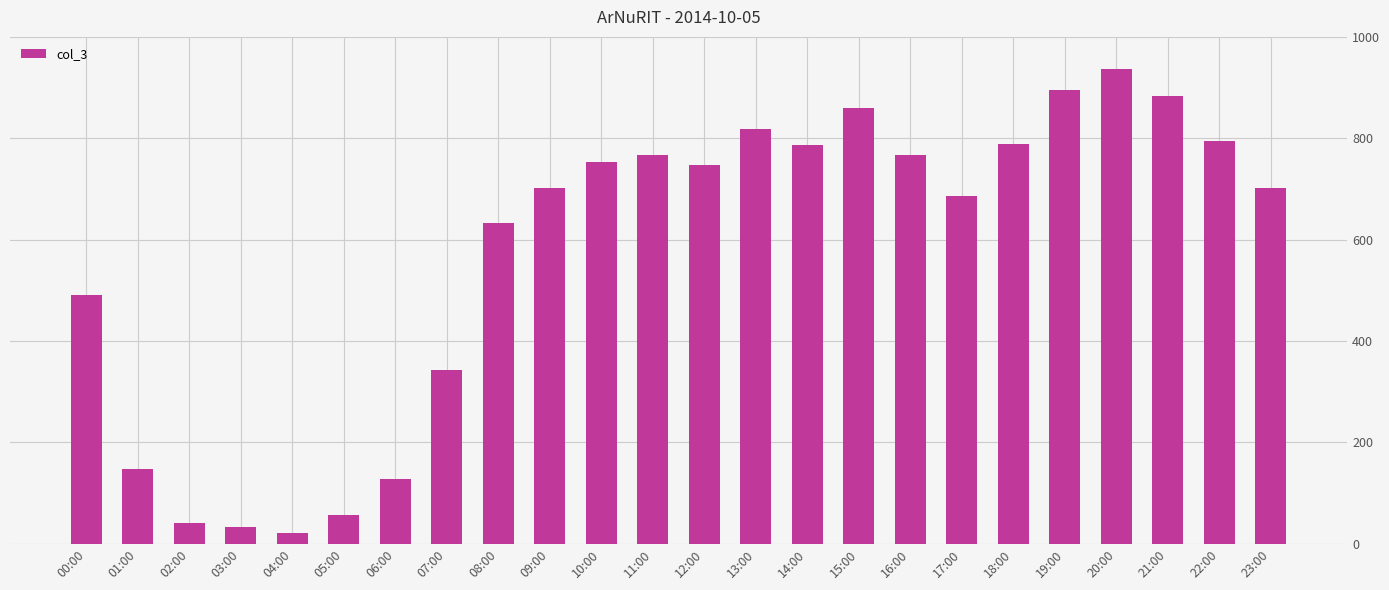

The value at 20:00 is 1430. True or false?

False